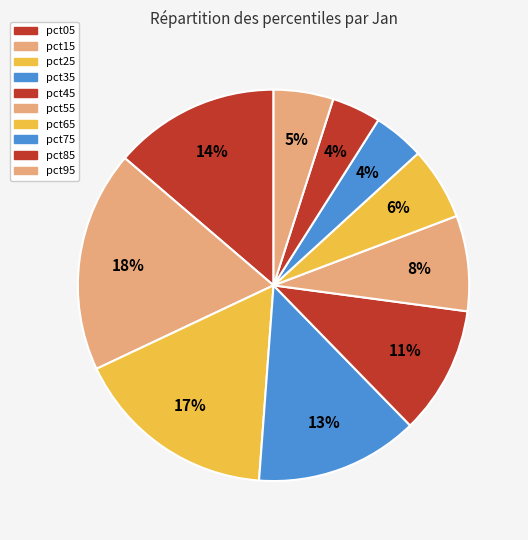

What is the smallest slice in the pie chart?

pct85